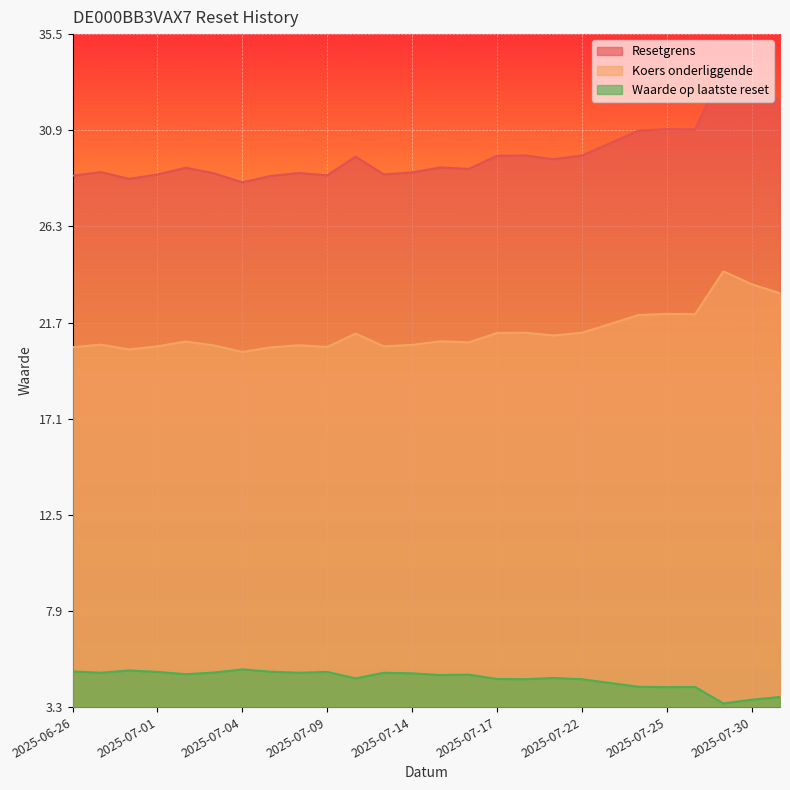

Is the value of Waarde op laatste reset at 2025-07-18 greater than the value of Koers onderliggende at 2025-07-16?

No